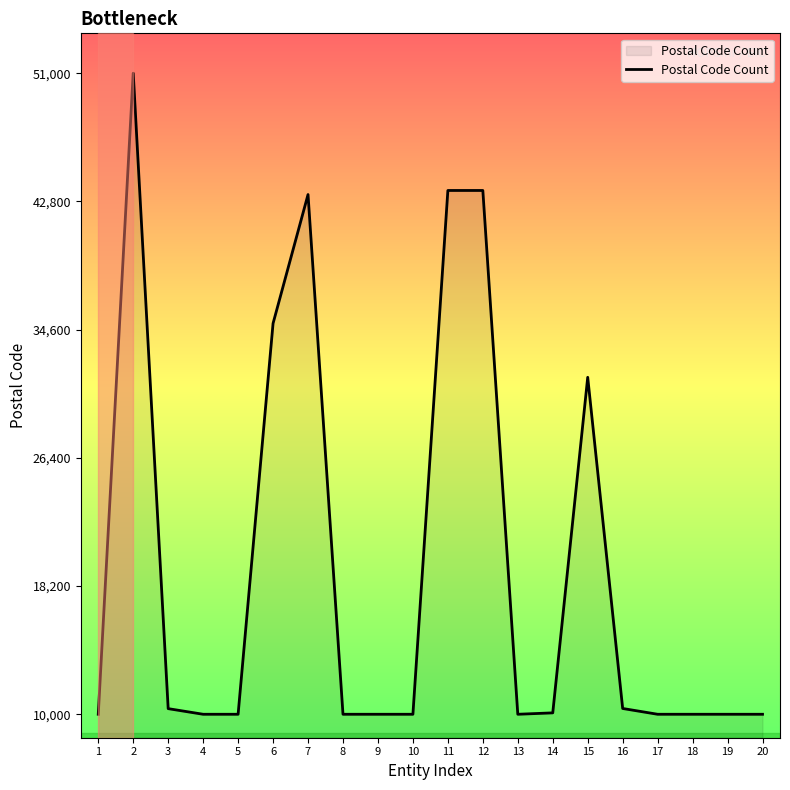

True or false: the data shows 33085 at 2.

False